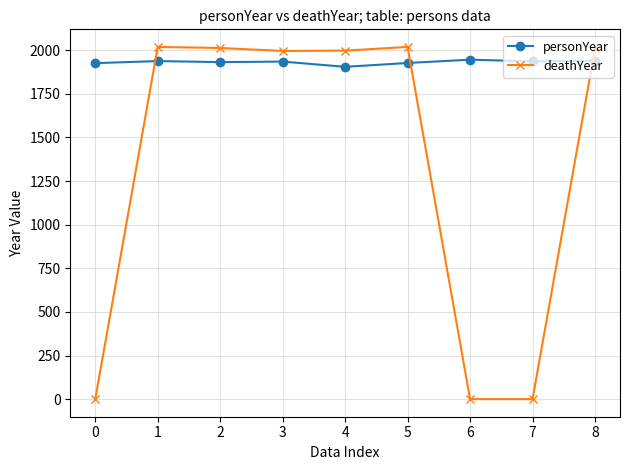

What is the sum of the deathYear values at 3 and 4?

3994